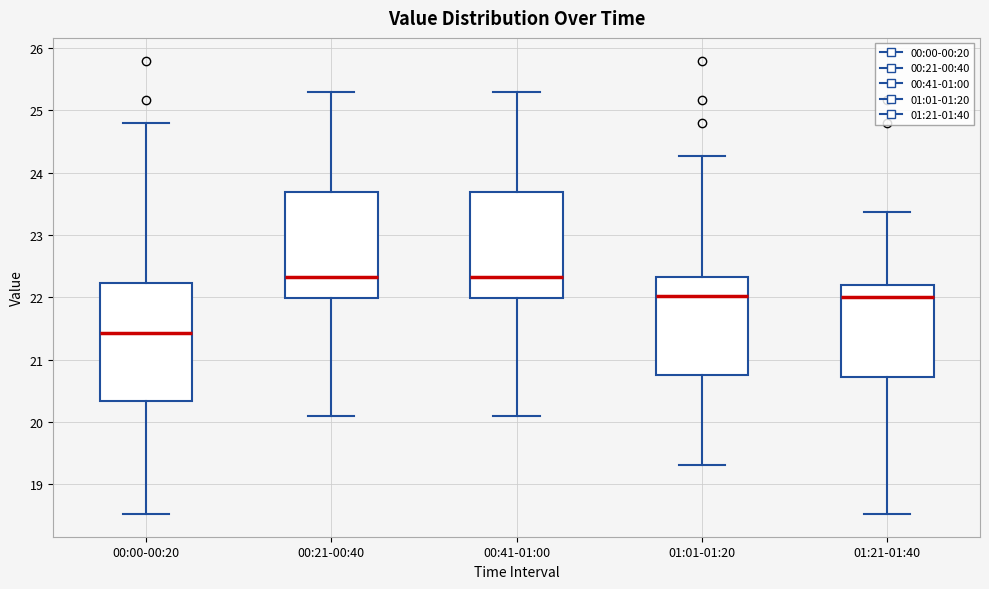

Reading left to right, read every box against the y-axis: the position of its median line, the range the box covers, and the ends of its whiskers. The values are not printed on the chart, so give them approximately, as read against the axis.

00:00-00:20: median 21.4, box 20.3 to 22.2, whiskers 18.5 to 24.8
00:21-00:40: median 22.3, box 22.0 to 23.7, whiskers 20.1 to 25.3
00:41-01:00: median 22.3, box 22.0 to 23.7, whiskers 20.1 to 25.3
01:01-01:20: median 22.0, box 20.8 to 22.3, whiskers 19.3 to 24.3
01:21-01:40: median 22.0, box 20.7 to 22.2, whiskers 18.5 to 23.4